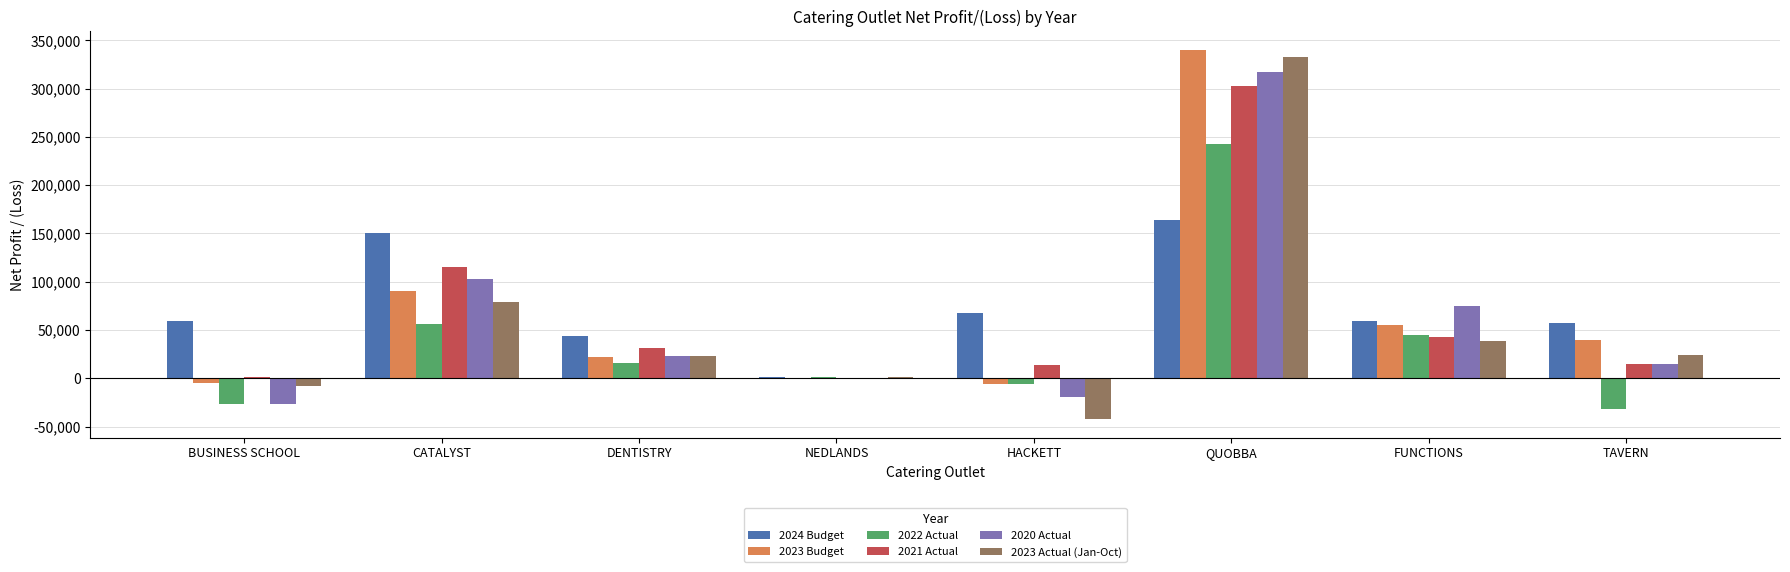

What is the sum of all 2023 Actual (Jan-Oct) values?

448243.1